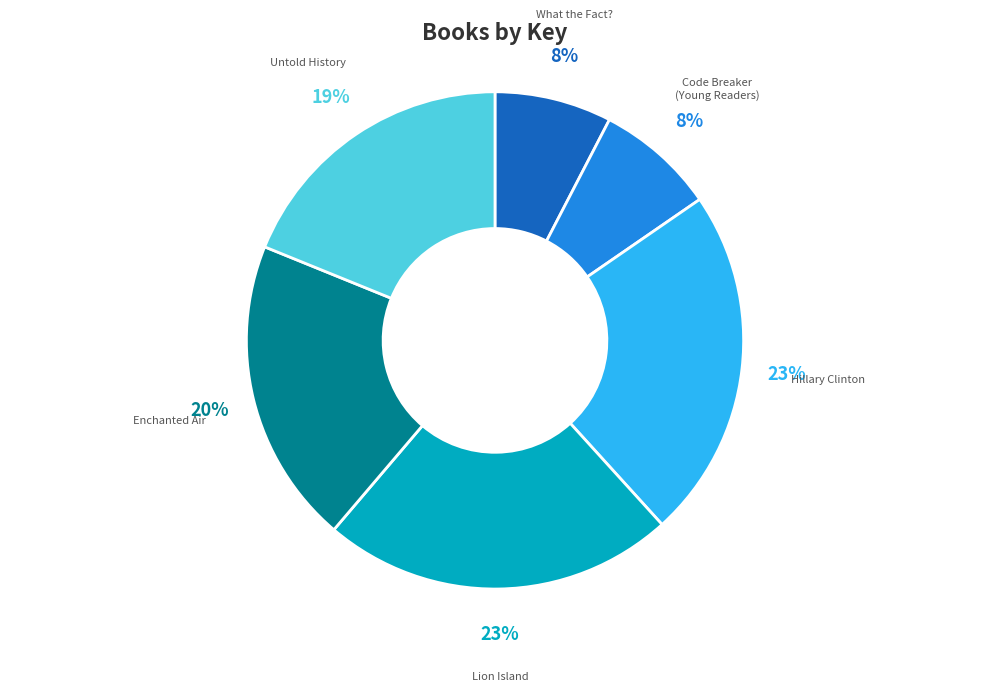

To the nearest percent, what is the average slice percentage?

17%